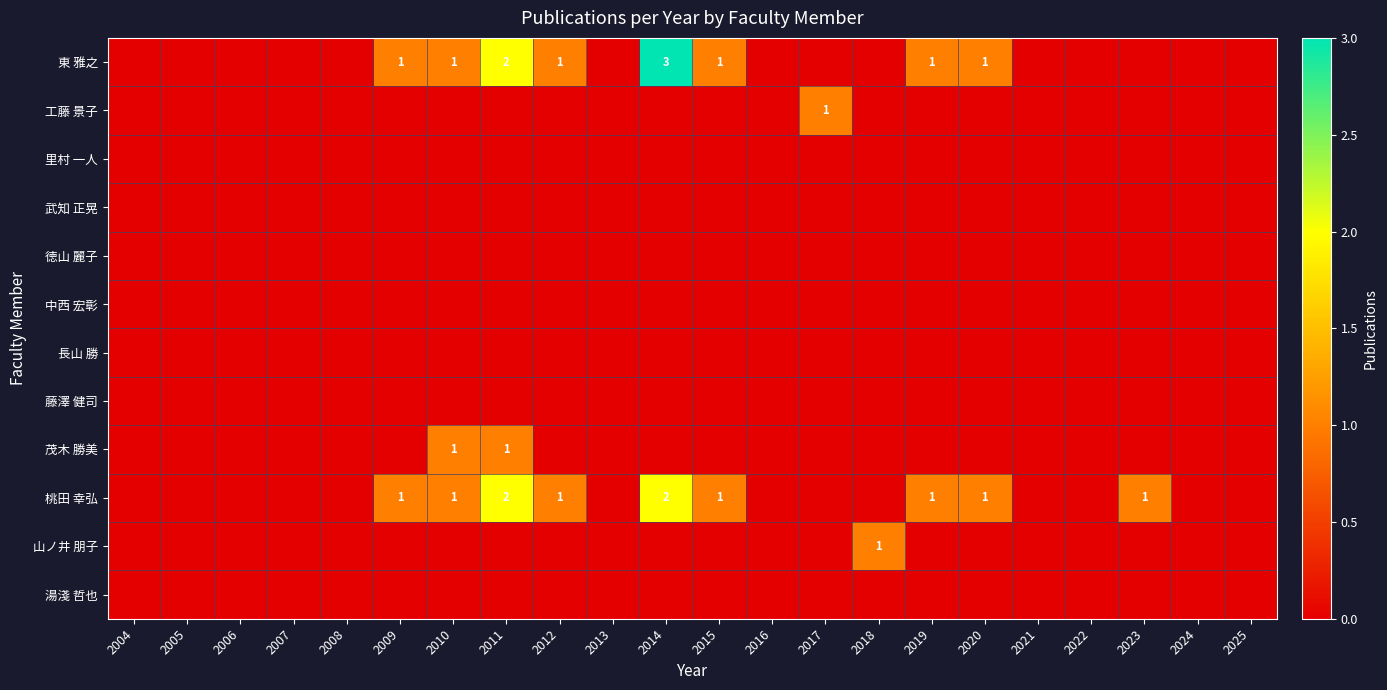

Which has a higher value, 2004 or 2021?

2004